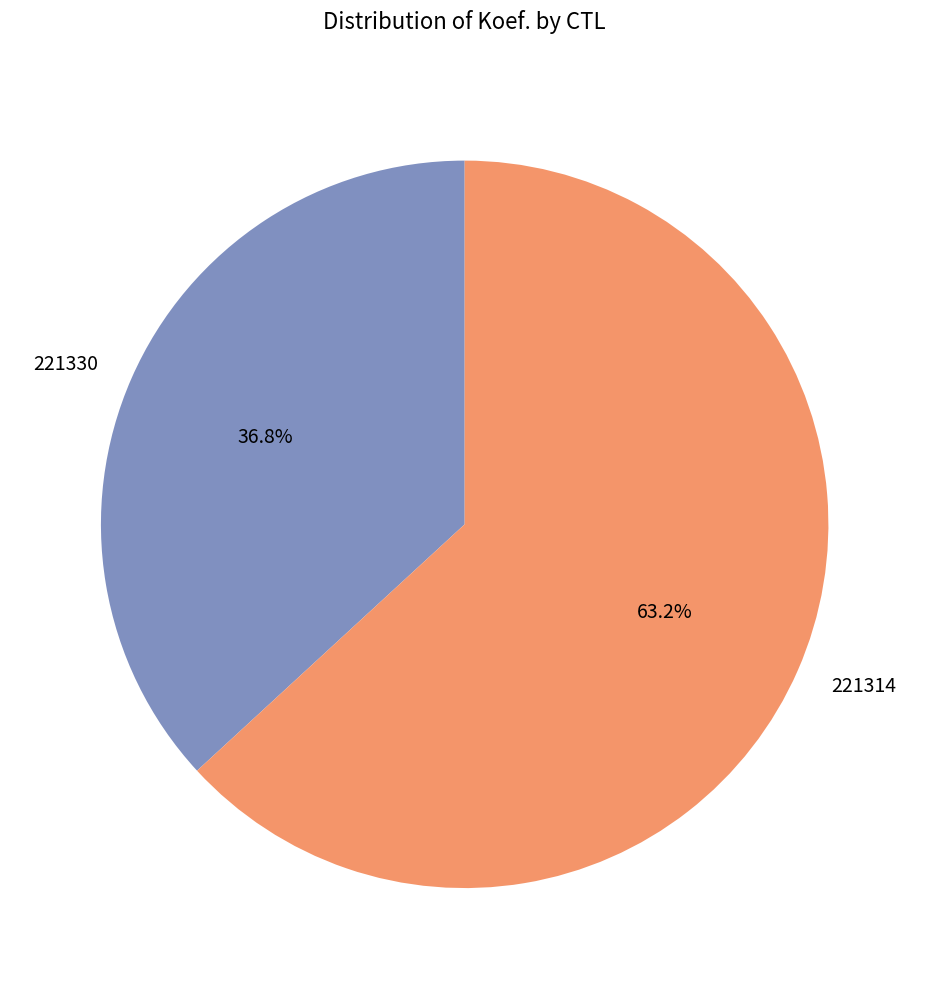

How much of the chart is everything except 221314?

36.8%